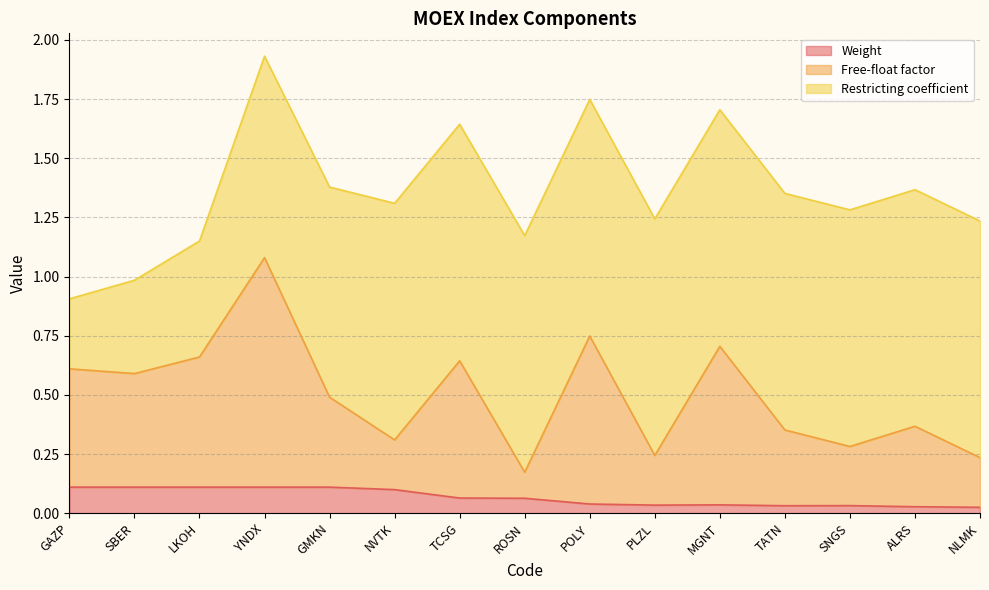

What is the average value of the Weight series?

0.1